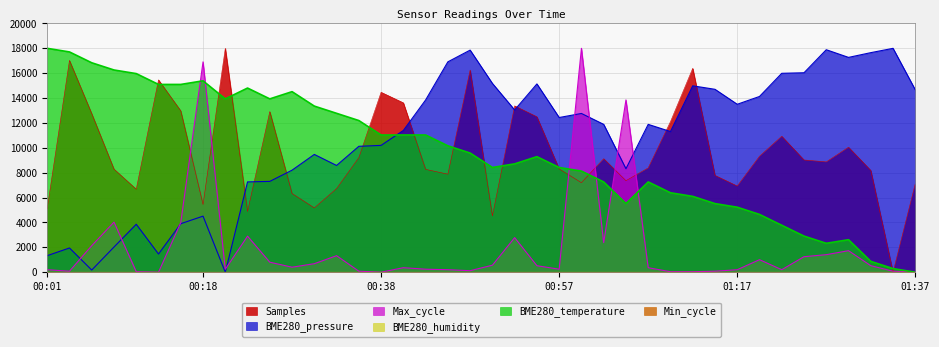

At which category is the sum across all series the highest?

01:00